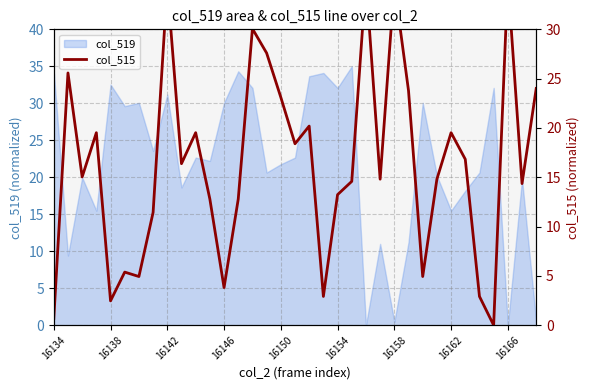

How many lines are shown in the chart?

1